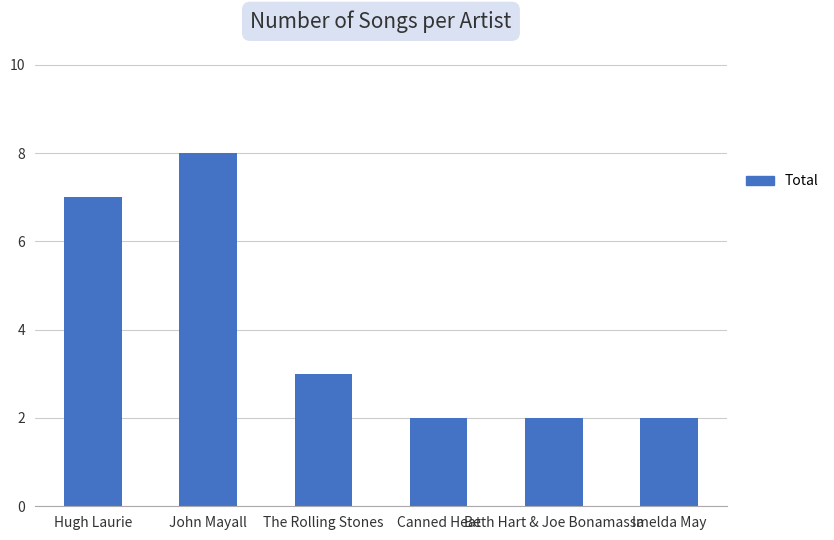

Which category has the highest value across all series?

John Mayall